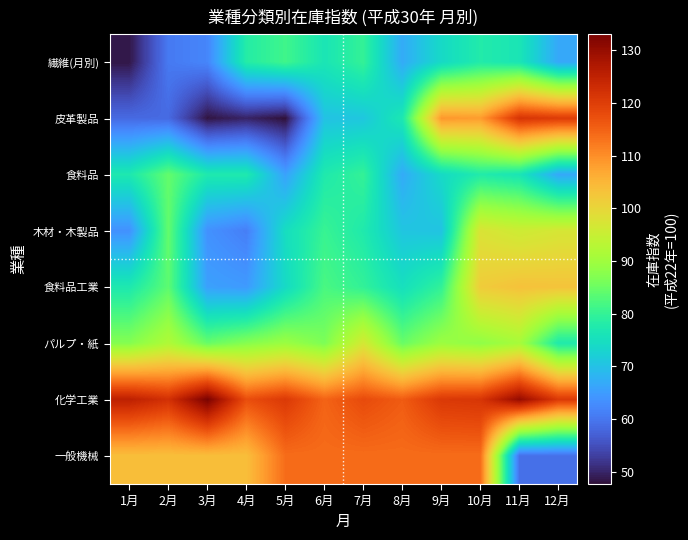

At how many categories does at least one series exceed 68?

12